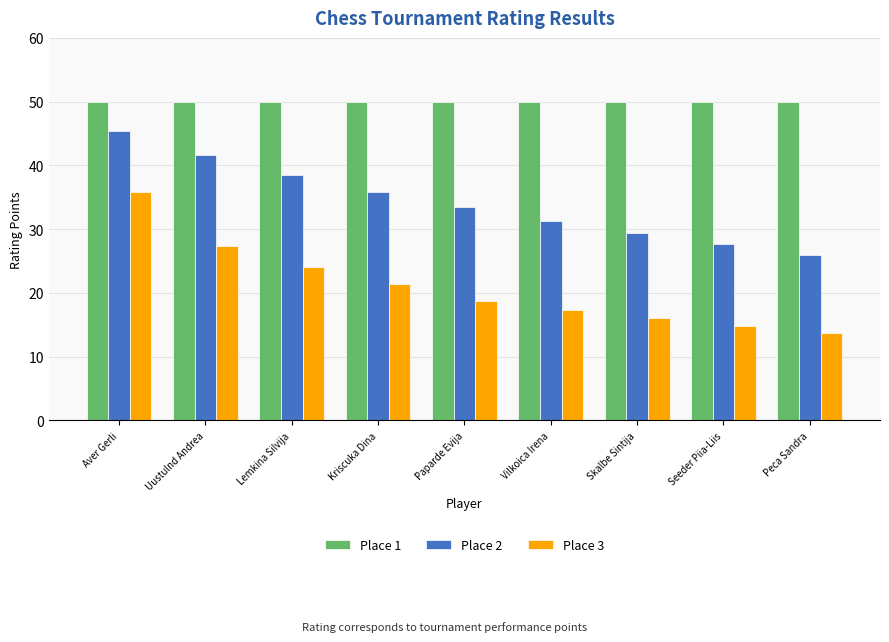

Which series has the widest spread of values?

Place 3